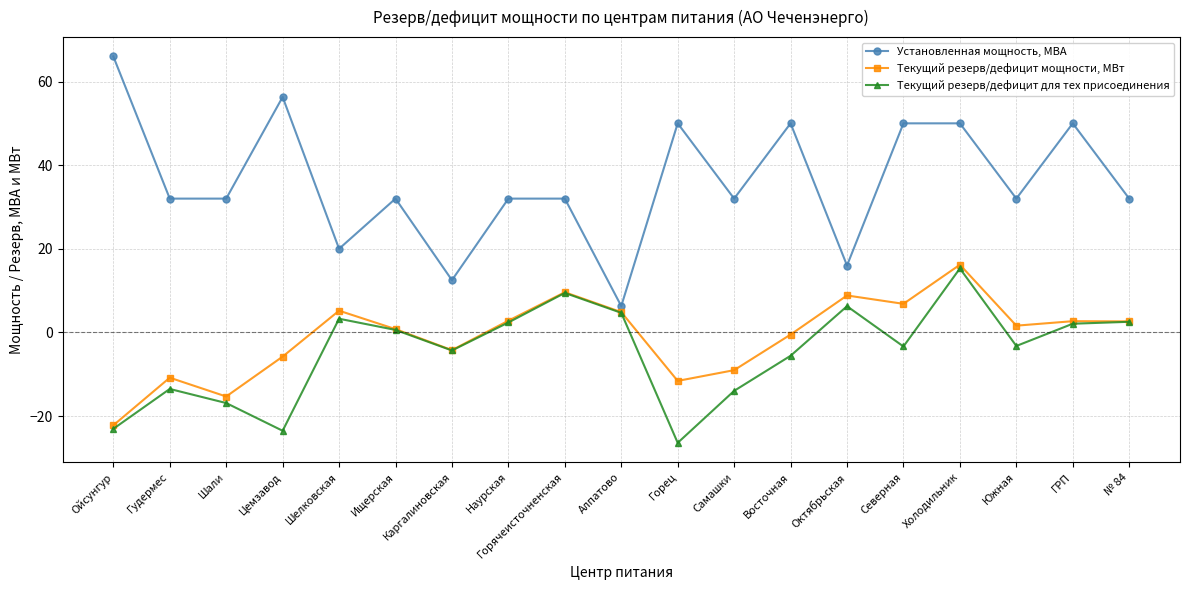

How many values in the Текущий резерв/дефицит для тех присоединения series are below -3?

10